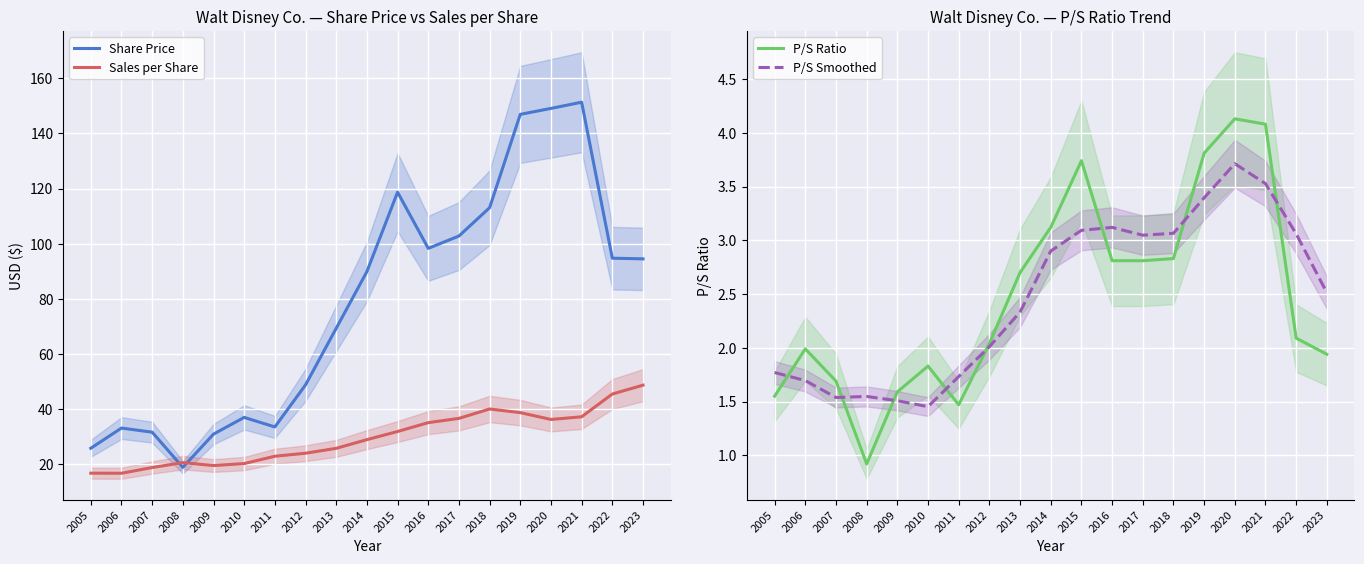

What is the value of the P/S Ratio point at the 9th from the left?

2.7